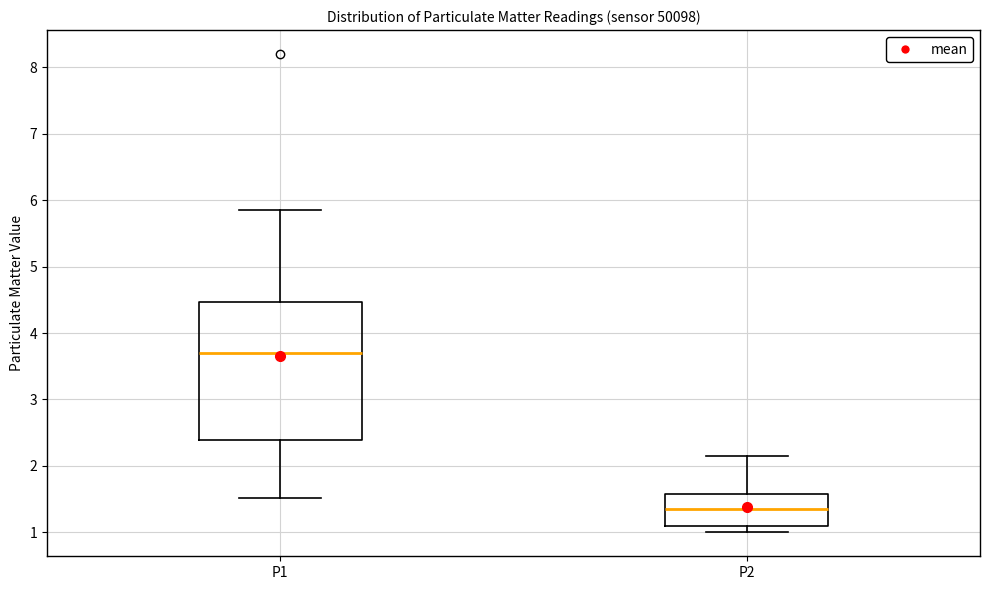

Reading left to right, transcribe this box plot: for each box, give where its median line is, the range the box spans, and where its two whiskers end, as read against the y-axis. The values are not printed on the chart, so give them approximately, as read against the axis.

P1: median 3.7, box 2.4 to 4.5, whiskers 1.5 to 5.9
P2: median 1.4, box 1.1 to 1.6, whiskers 1.0 to 2.2